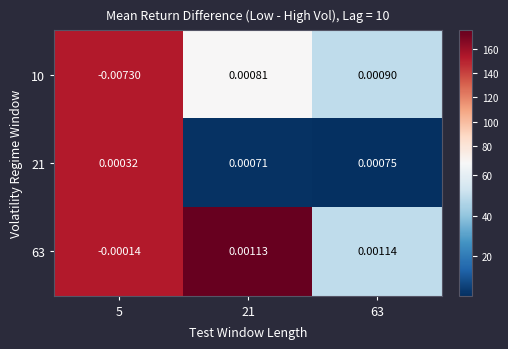

How many values in 63 are above zero?

2